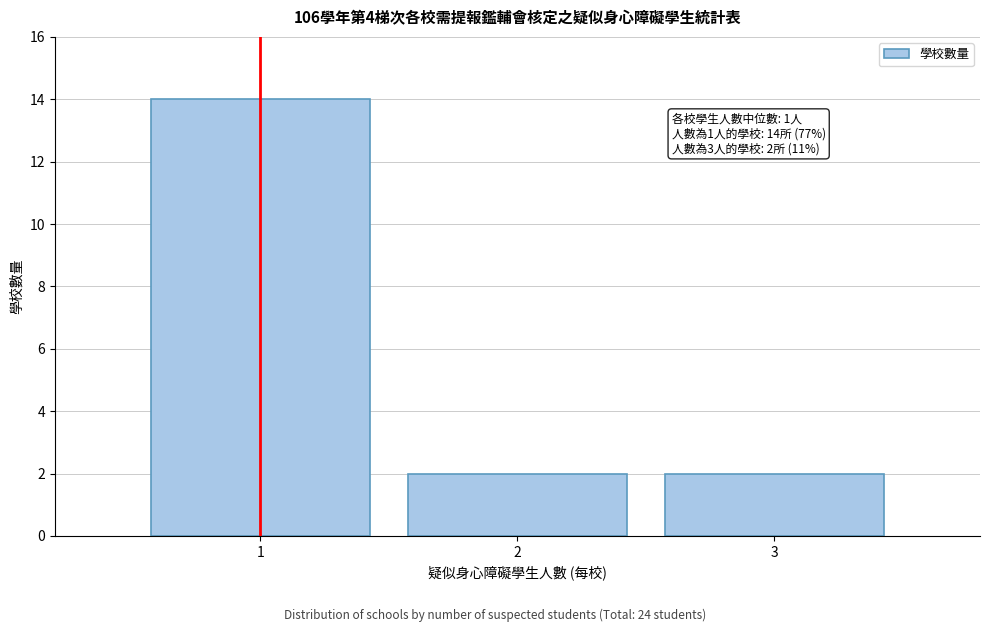

Reading right to left, extract all data points from this chart.

2	2	14